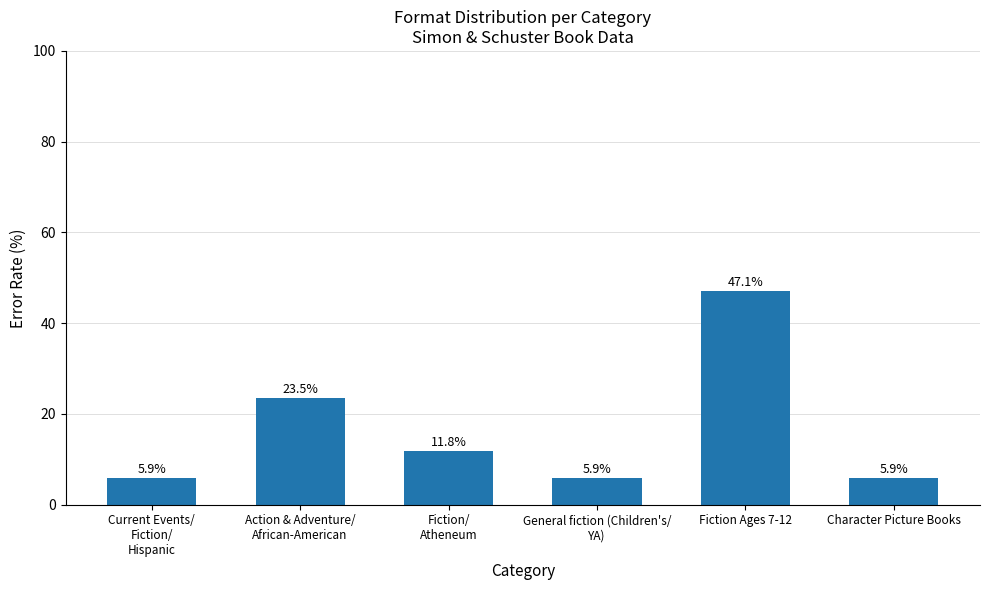

What is the value of the 6th bar from the left?

5.9